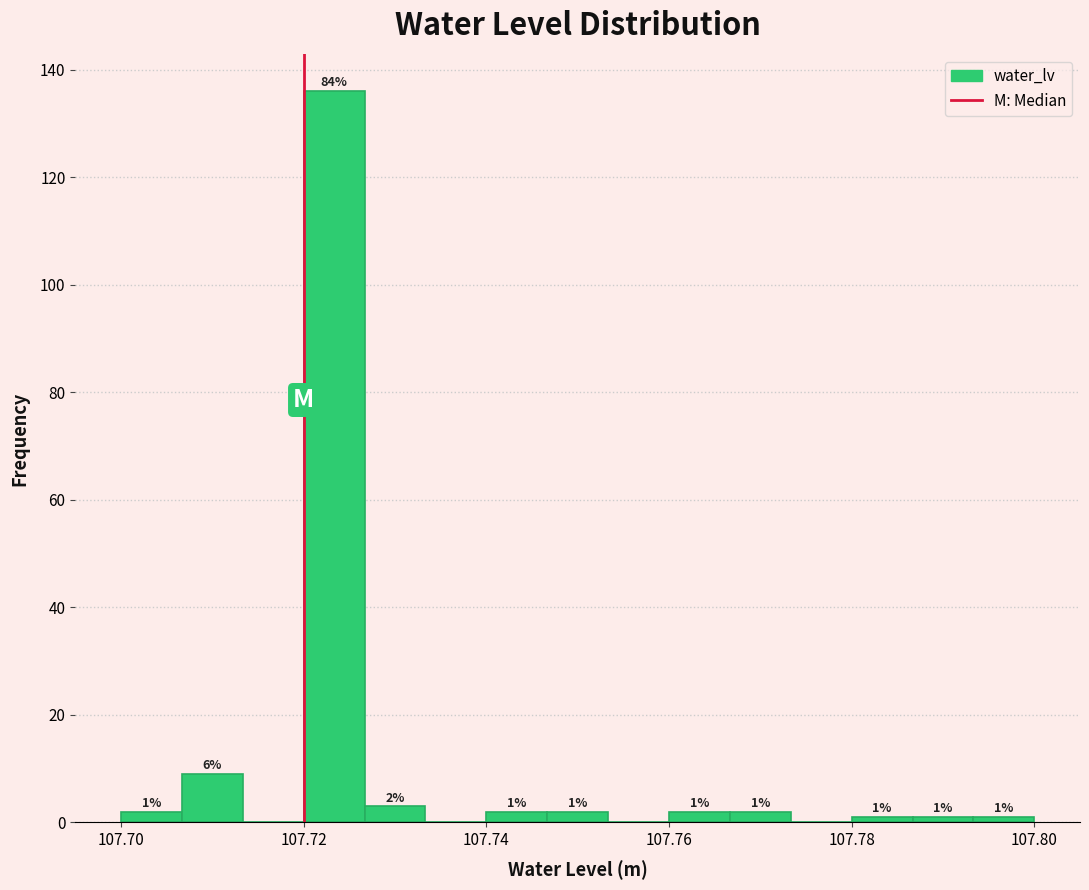

Read against the x-axis, roughly where is the centre of the tallest bar?

107.724